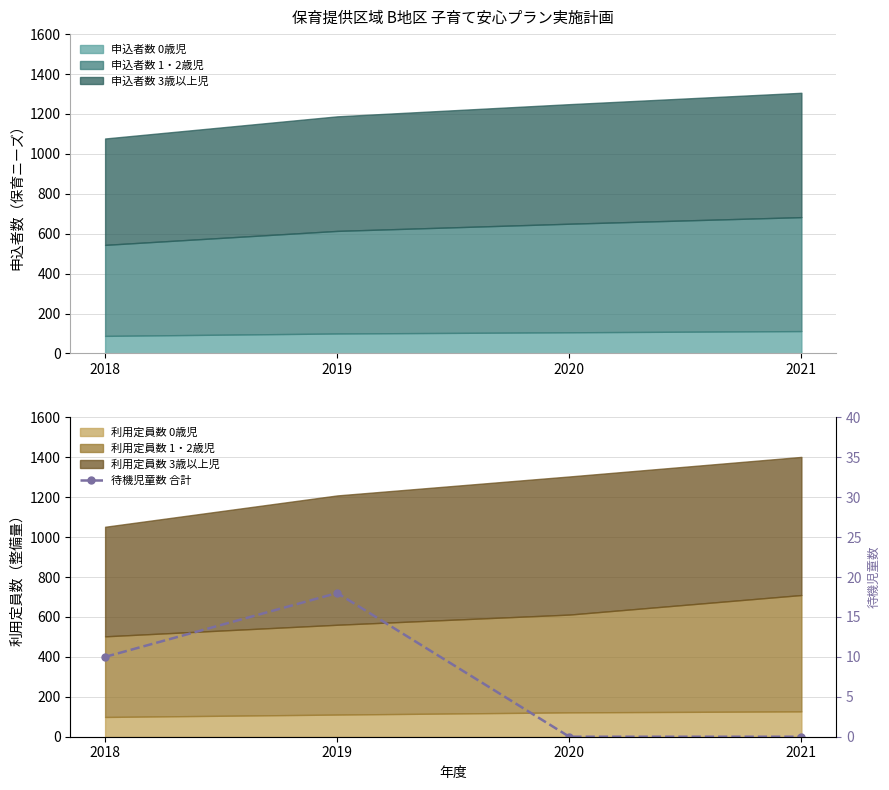

True or false: the data shows -11 at 2020.

False